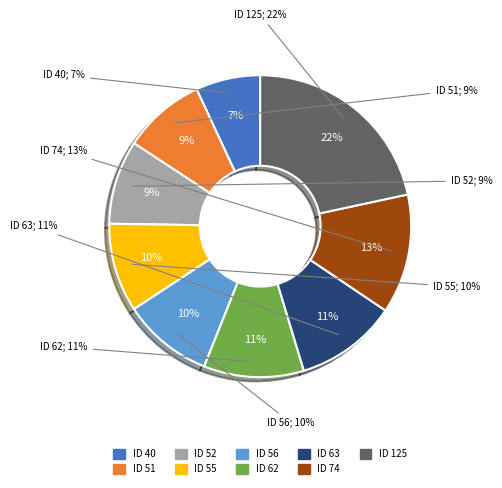

What is the total percentage of ID 40 and ID 62?

17.6%